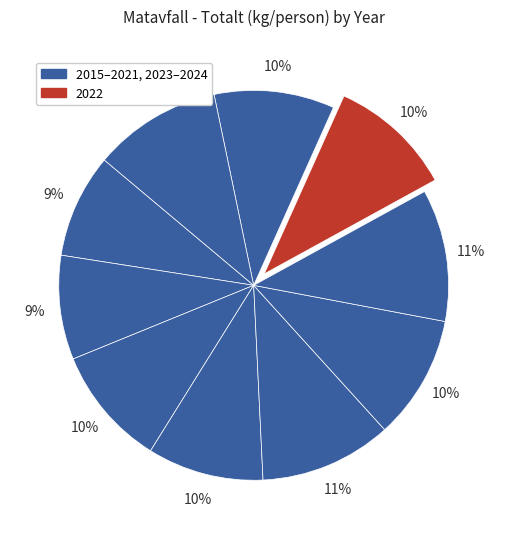

What is the smallest slice in the pie chart?

2015